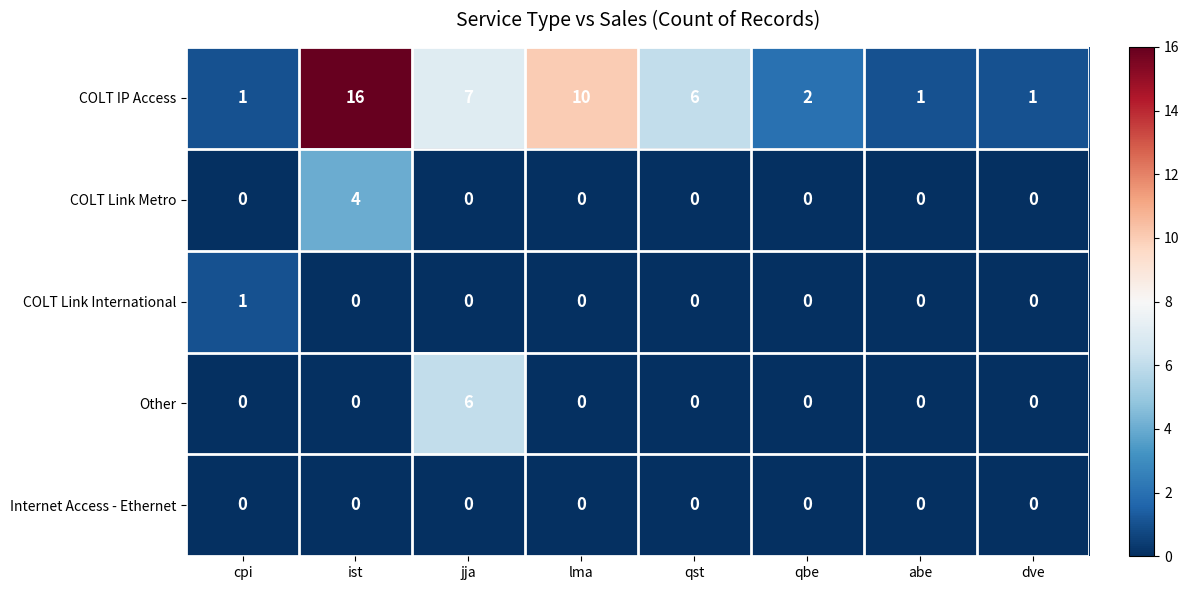

At which label does COLT IP Access reach its peak?

ist